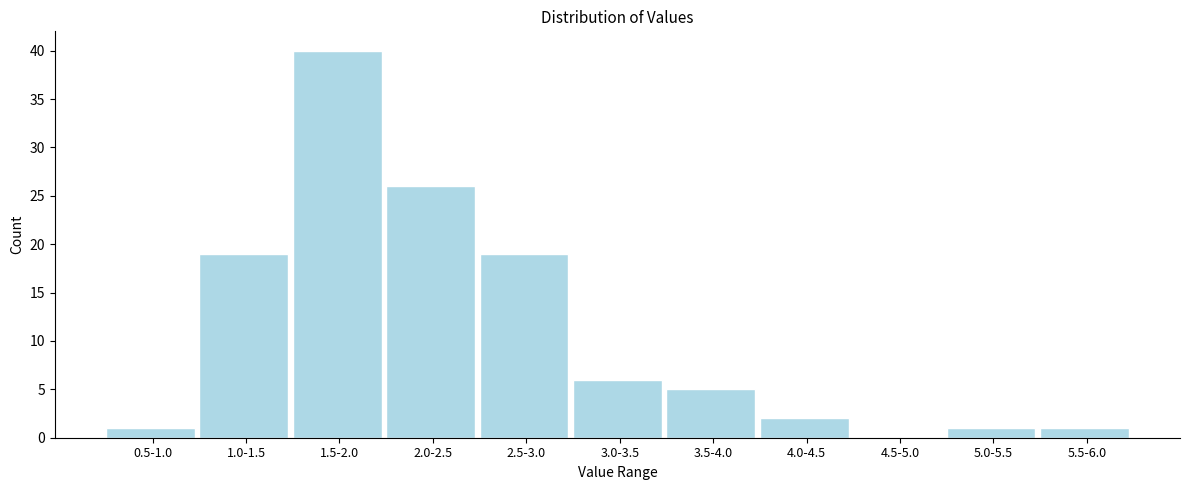

Reading right to left, transcribe all the data shown in this chart.

5.5-6.0=1	5.0-5.5=1	4.5-5.0=0	4.0-4.5=2	3.5-4.0=5	3.0-3.5=6	2.5-3.0=19	2.0-2.5=26	1.5-2.0=40	1.0-1.5=19	0.5-1.0=1